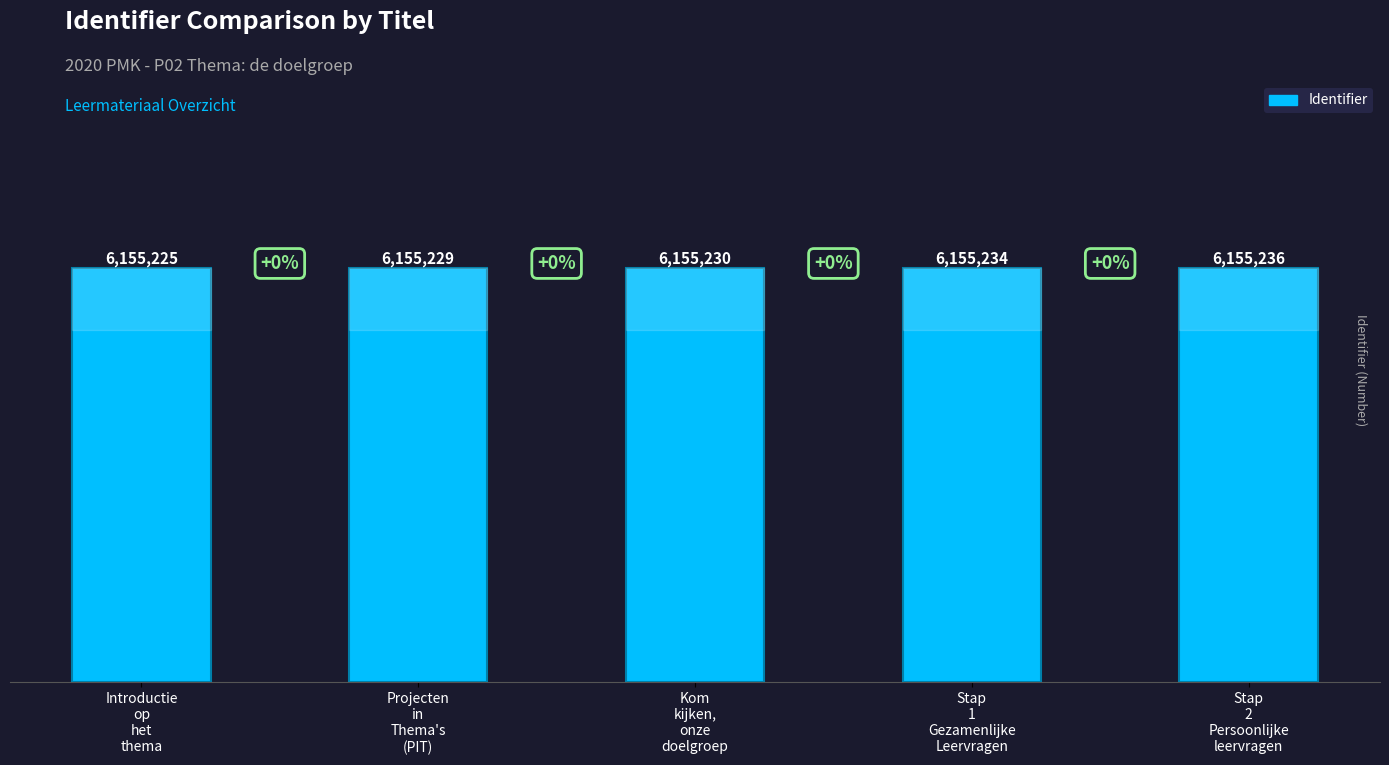

What is the ratio of the value at Stap
2
Persoonlijke
leervragen to the value at Projecten
in
Thema's
(PIT)?

1.0